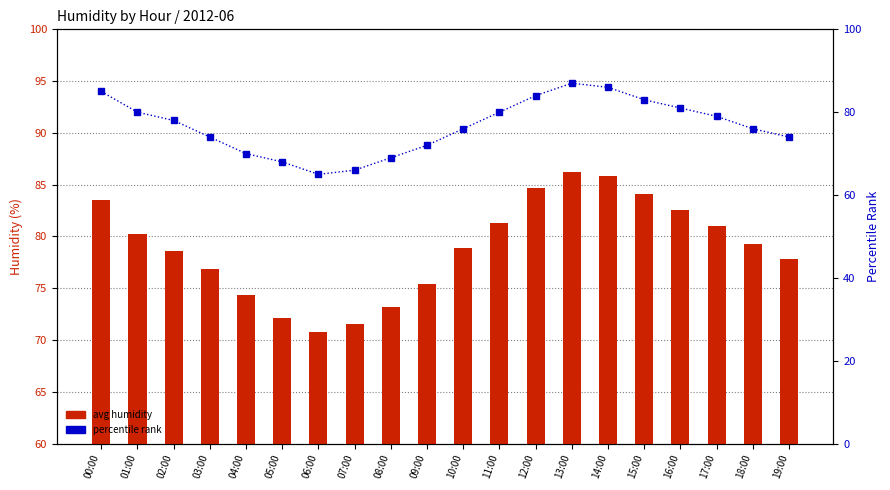

Does the chart contain stacked bars?

No